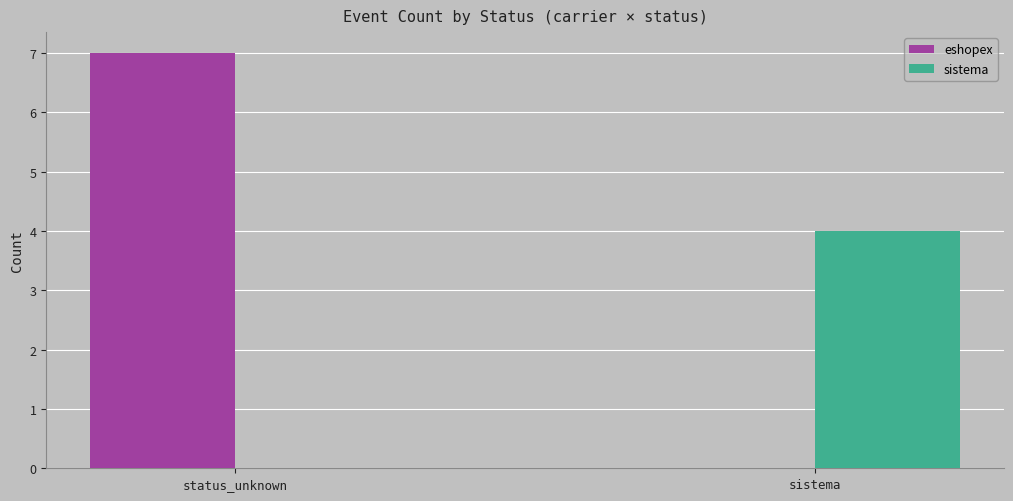

What is the total value across all series at status_unknown?

7